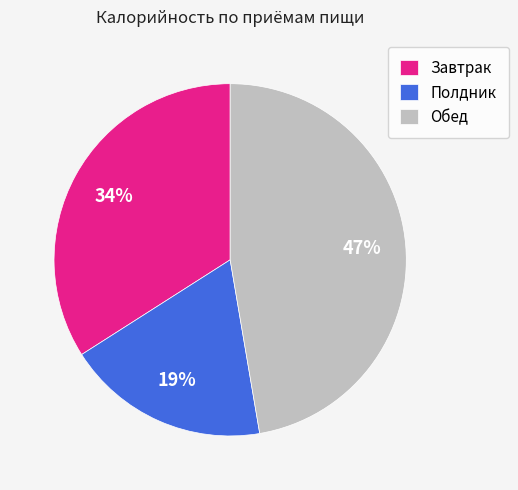

Is there a majority slice in this chart?

No